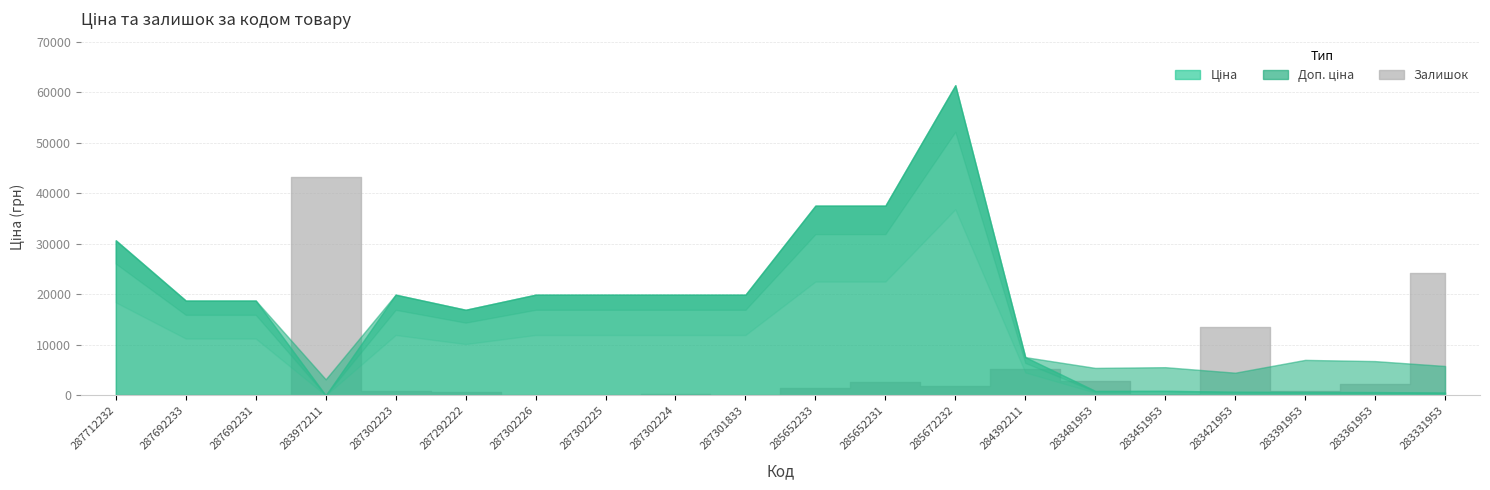

At which category is the sum across all series the highest?

285672232